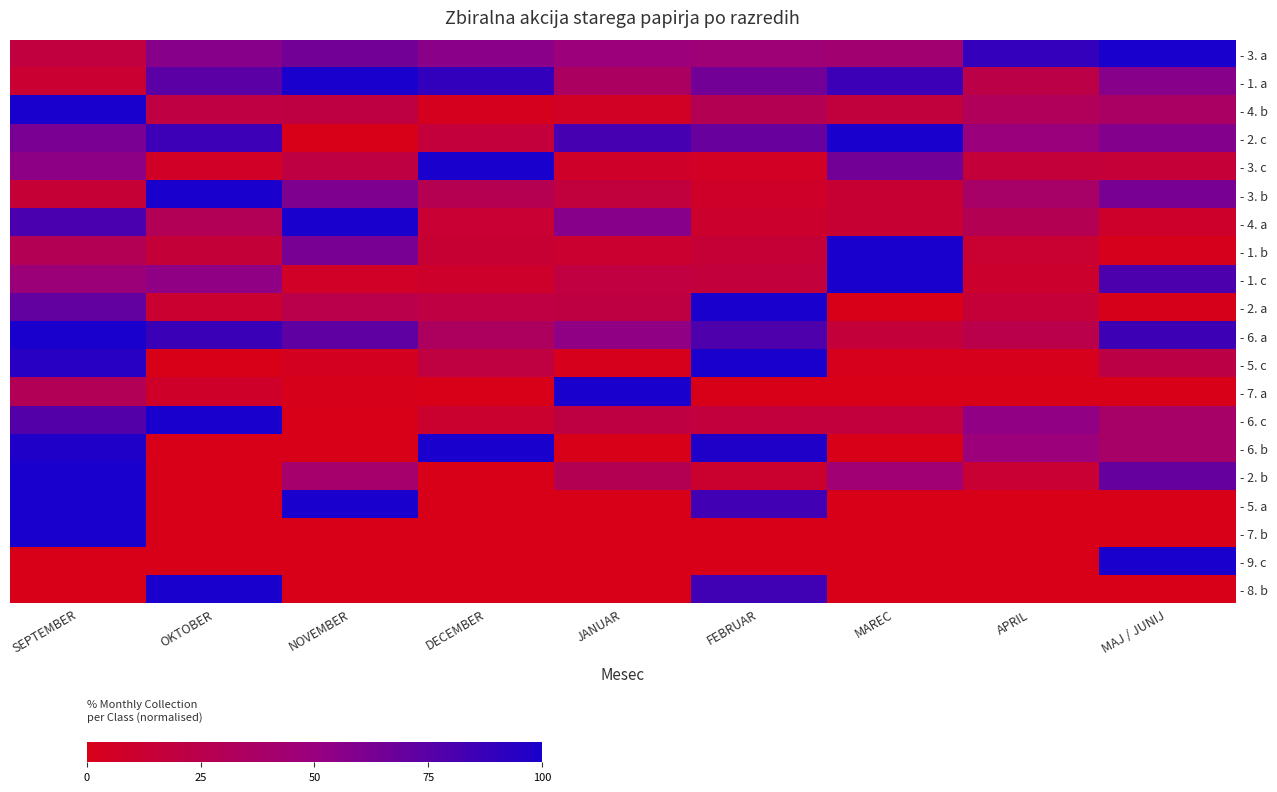

Which series changed the most between SEPTEMBER and MAJ / JUNIJ?

- 5. a